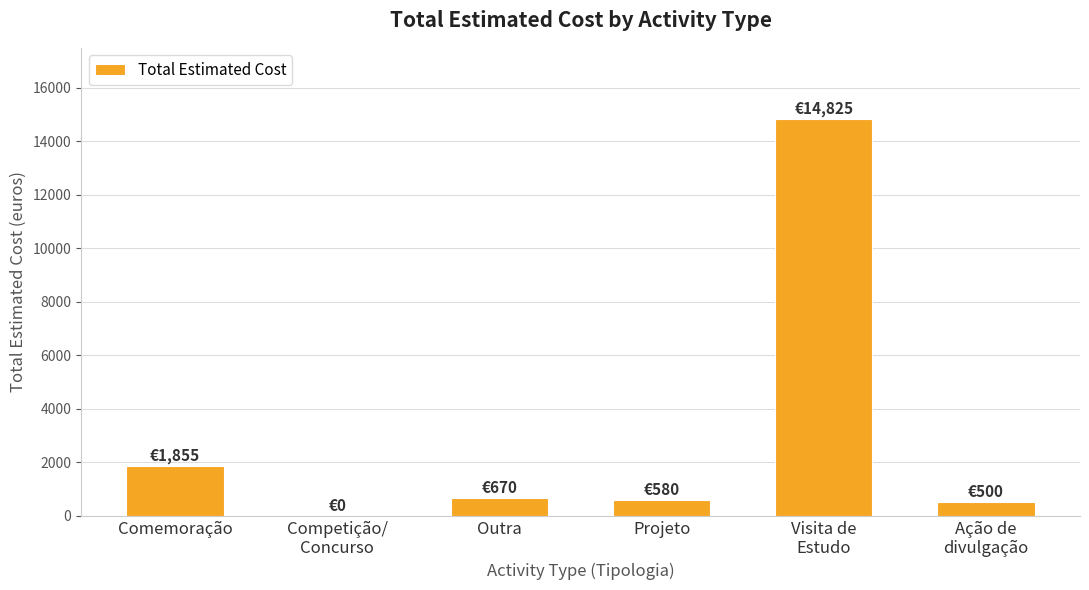

Where is the data nearest to the value 7412?

Comemoração